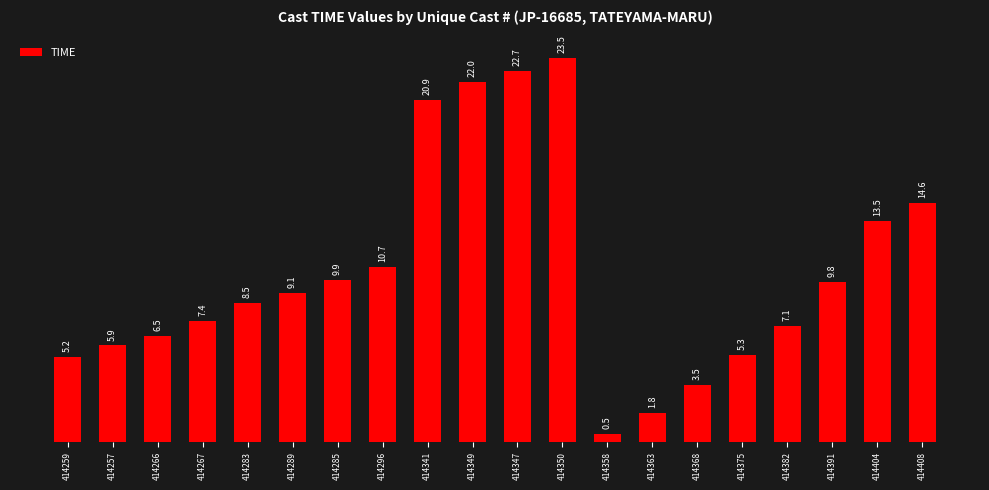

Between 414341 and 414285, which is larger?

414341